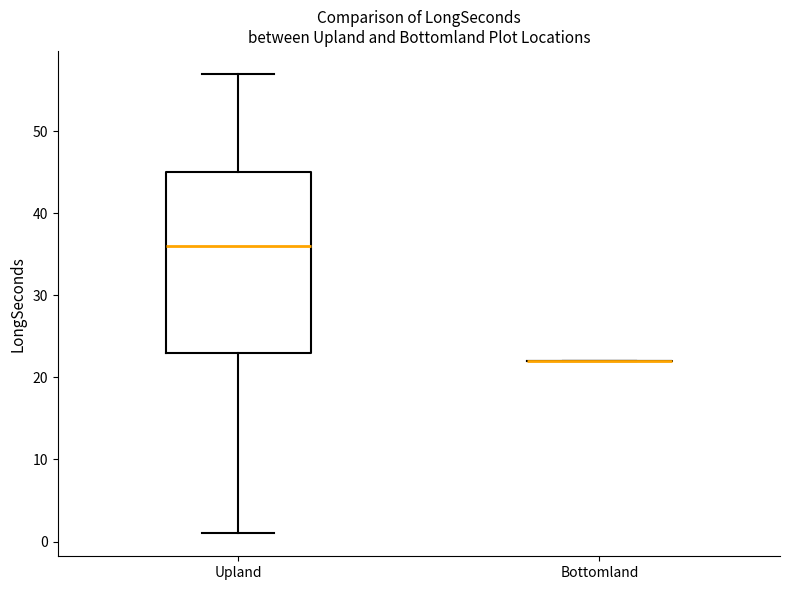

Reading left to right, transcribe this box plot: for each box, give where its median line is, the range the box spans, and where its two whiskers end, as read against the y-axis. The values are not printed on the chart, so give them approximately, as read against the axis.

Upland: median 36, box 23 to 45, whiskers 1 to 57
Bottomland: box collapsed to a line at 22, whiskers 22 to 22